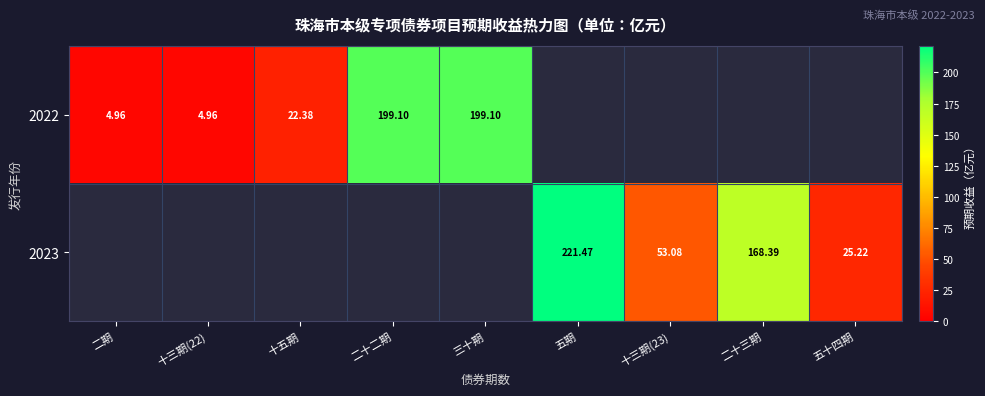

What is the difference between the 2022 values at 十五期 and 十三期(22)?

17.4